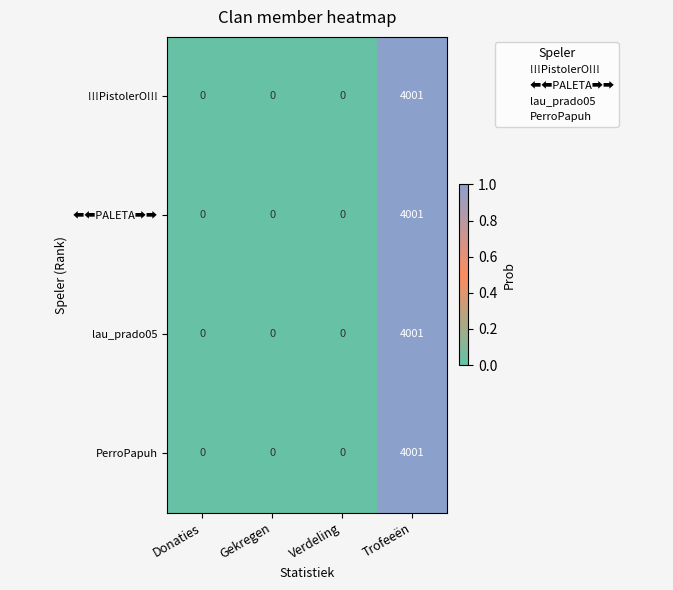

Count the PerroPapuh values in the range 0 to 4001.

4